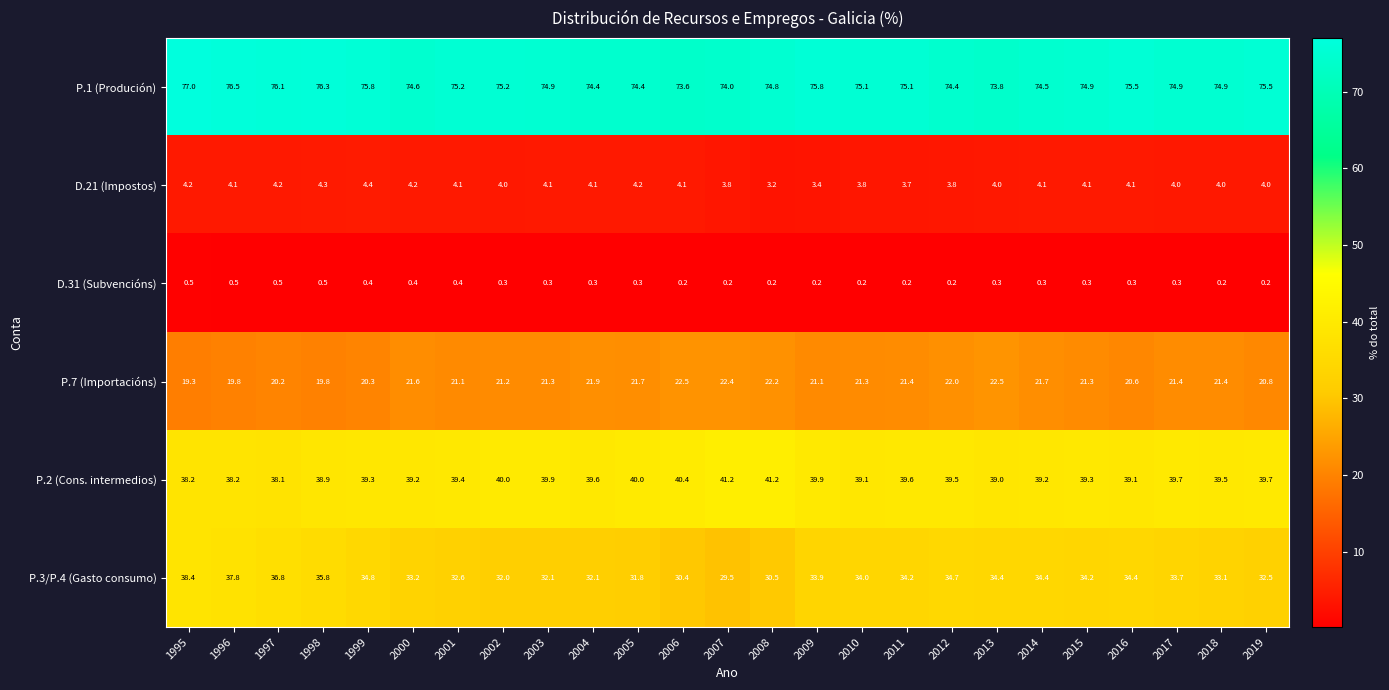

At 2013, list the series in order from largest to smallest.

P.1 (Produción), P.2 (Cons. intermedios), P.3/P.4 (Gasto consumo), P.7 (Importacións), D.21 (Impostos), D.31 (Subvencións)